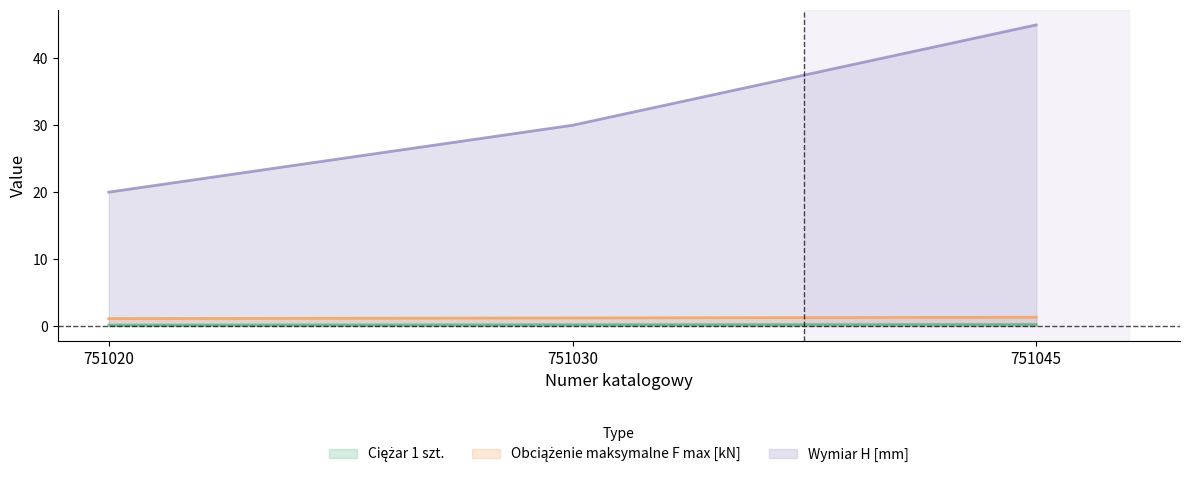

At which category is the sum across all series the highest?

751045